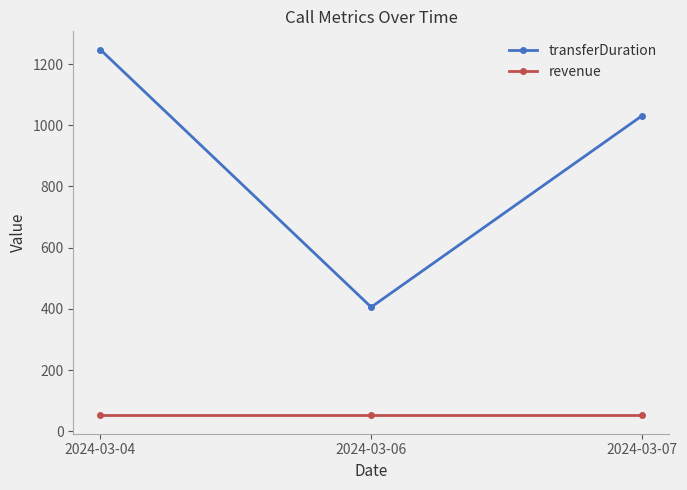

Is it true that revenue equals 94.0 at 2024-03-04?

False